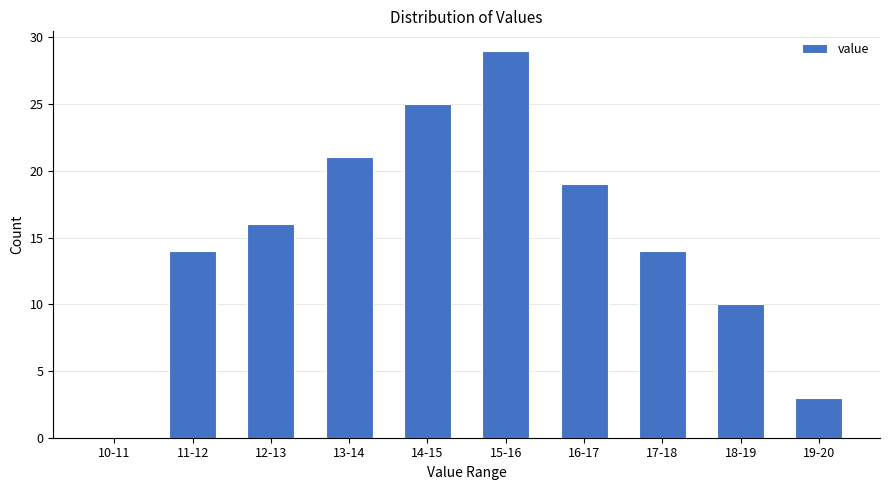

Reading left to right, extract all data points from this chart.

10-11=0	11-12=14	12-13=16	13-14=21	14-15=25	15-16=29	16-17=19	17-18=14	18-19=10	19-20=3